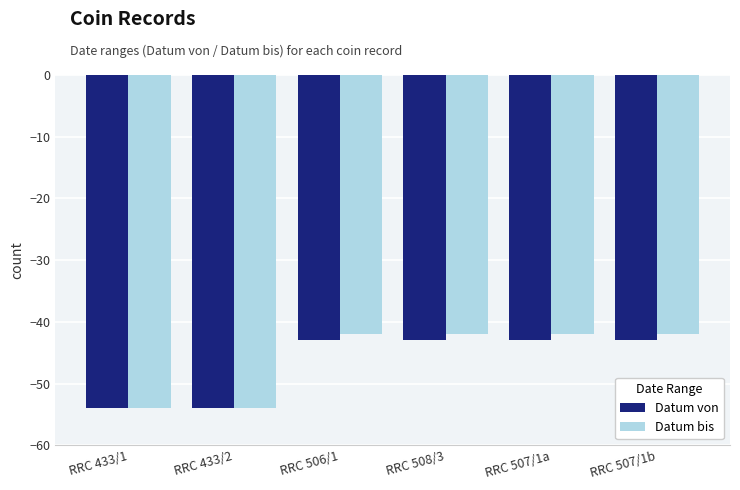

The value of Datum von at RRC 433/1 is -54. True or false?

True